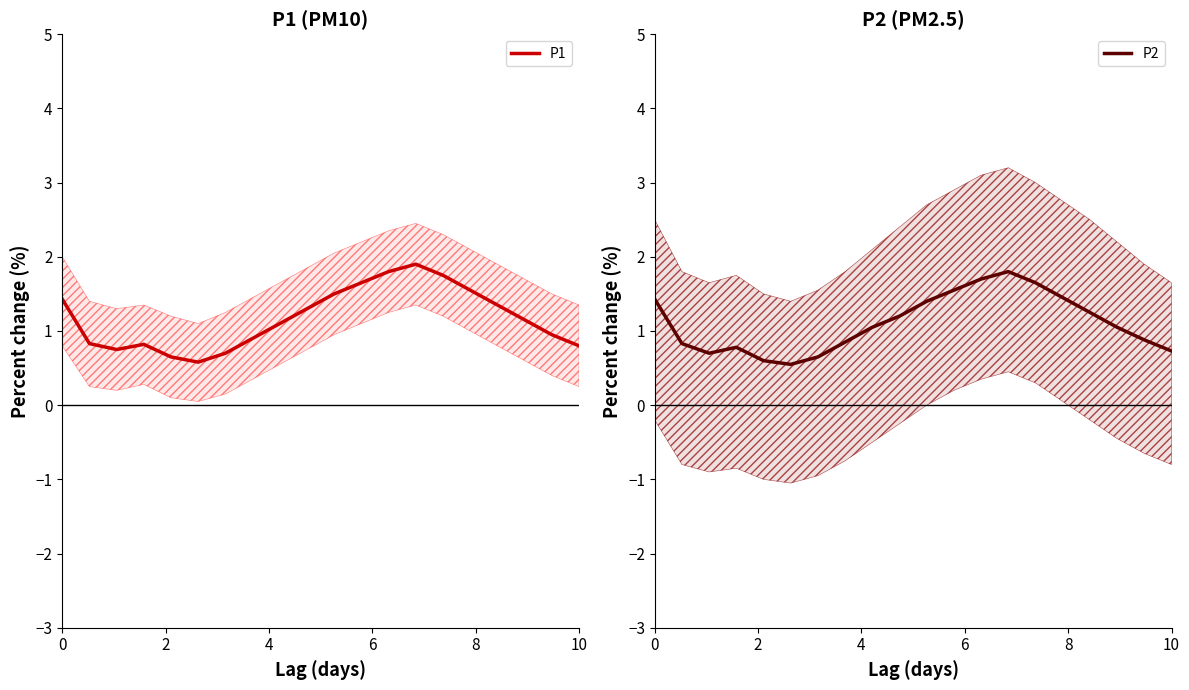

What is the highest value of the P1 series?

1.9